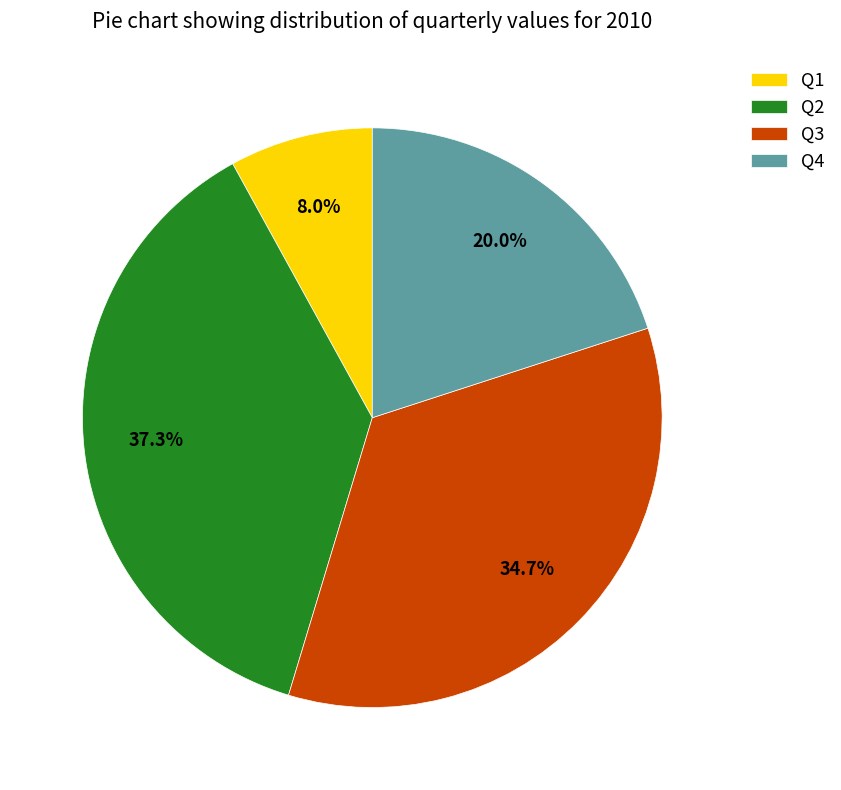

What portion of the pie excludes Q3?

65.3%